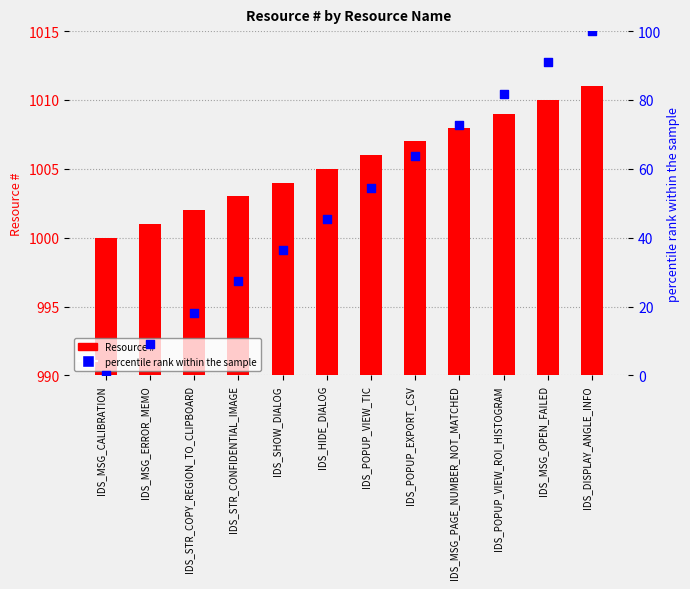

Which series contains the lowest Y value?

percentile rank within the sample